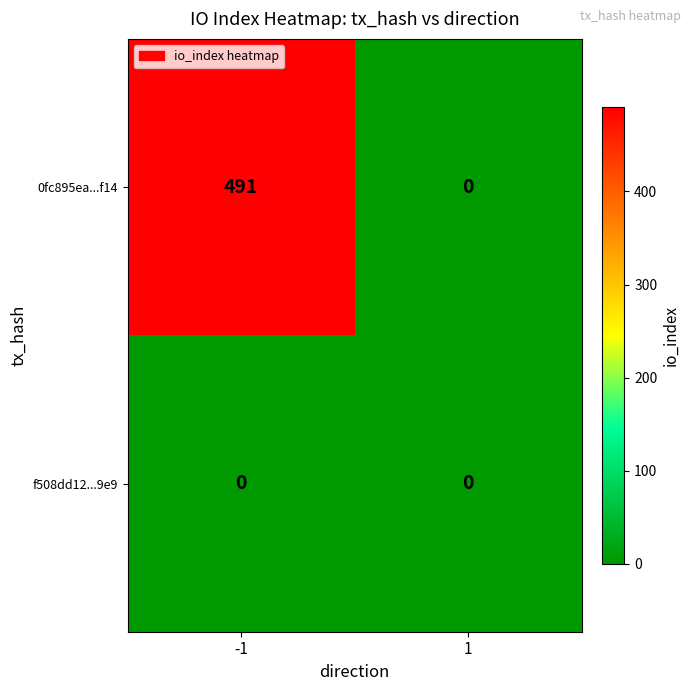

What is the difference between the 0fc895ea...f14 values at 1 and -1?

491